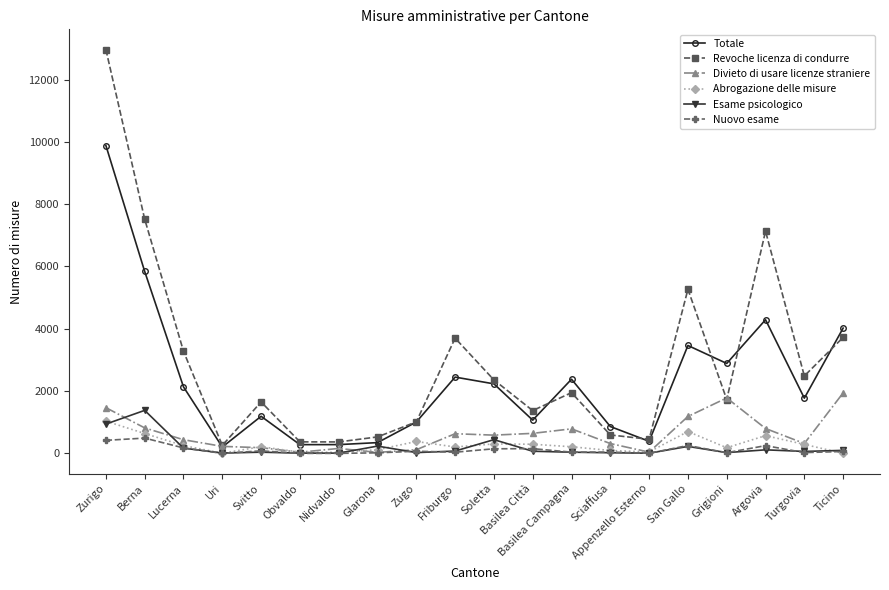

In Totale, how many points are higher than both neighbors (excluding endpoints)?

5